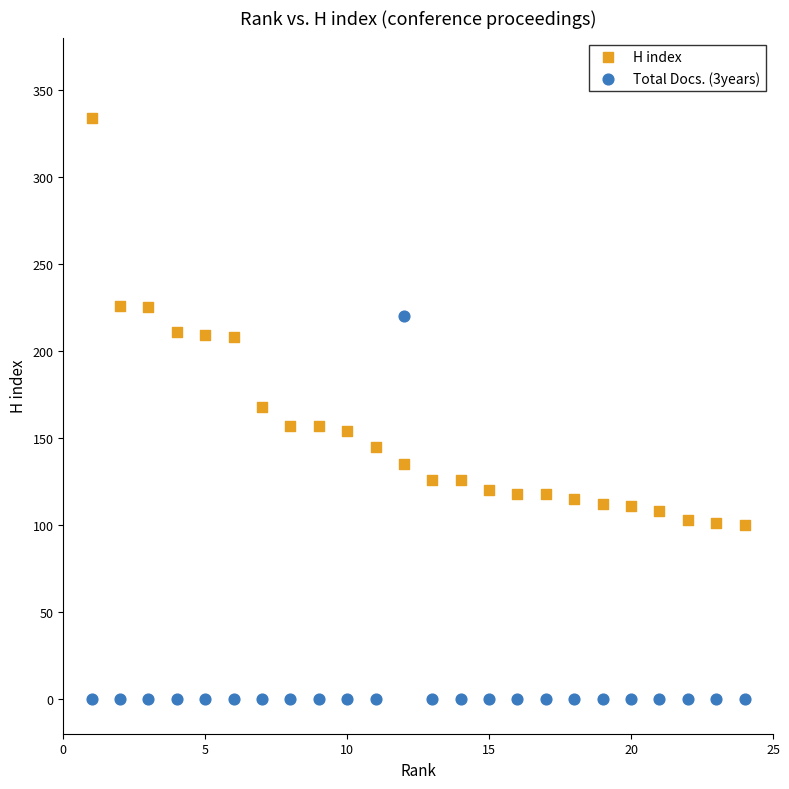

Which series reaches the maximum Y coordinate?

H index